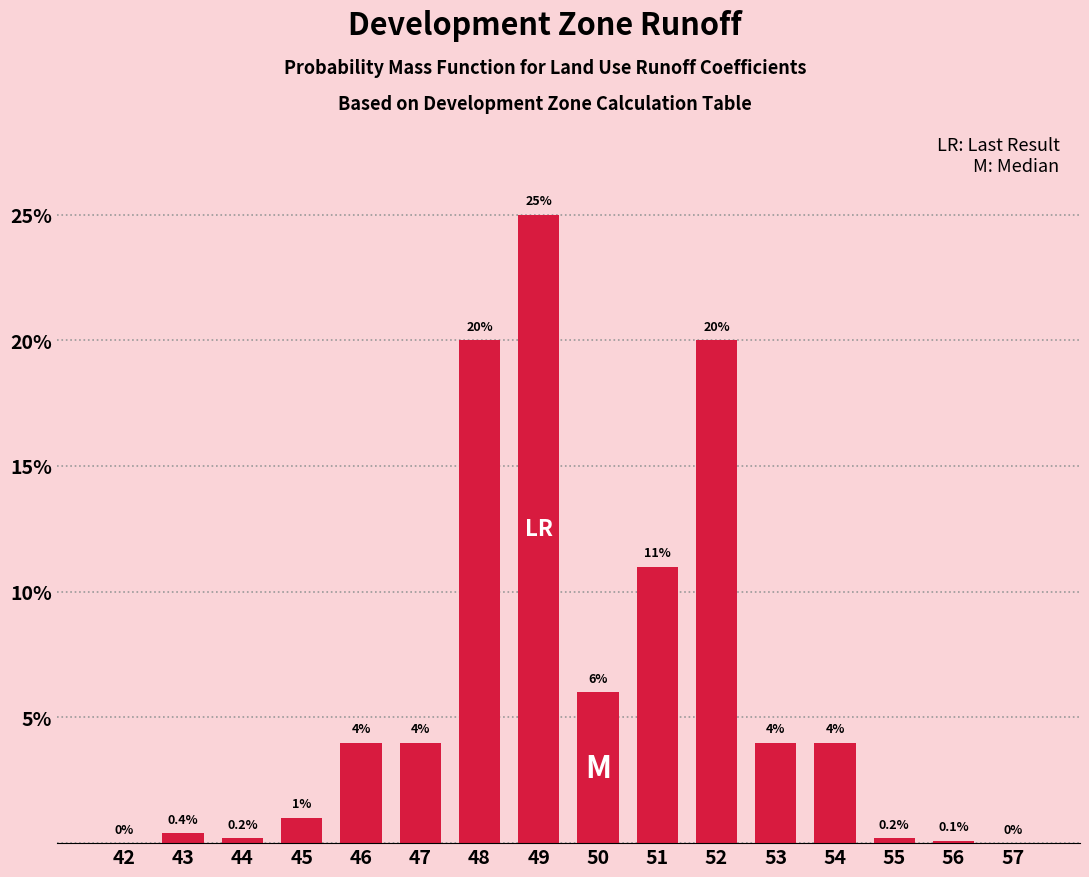

Reading right to left, list all the values displayed in this chart.

57=0.0	56=0.1	55=0.2	54=4.0	53=4.0	52=20.0	51=11.0	50=6.0	49=25.0	48=20.0	47=4.0	46=4.0	45=1.0	44=0.2	43=0.4	42=0.0